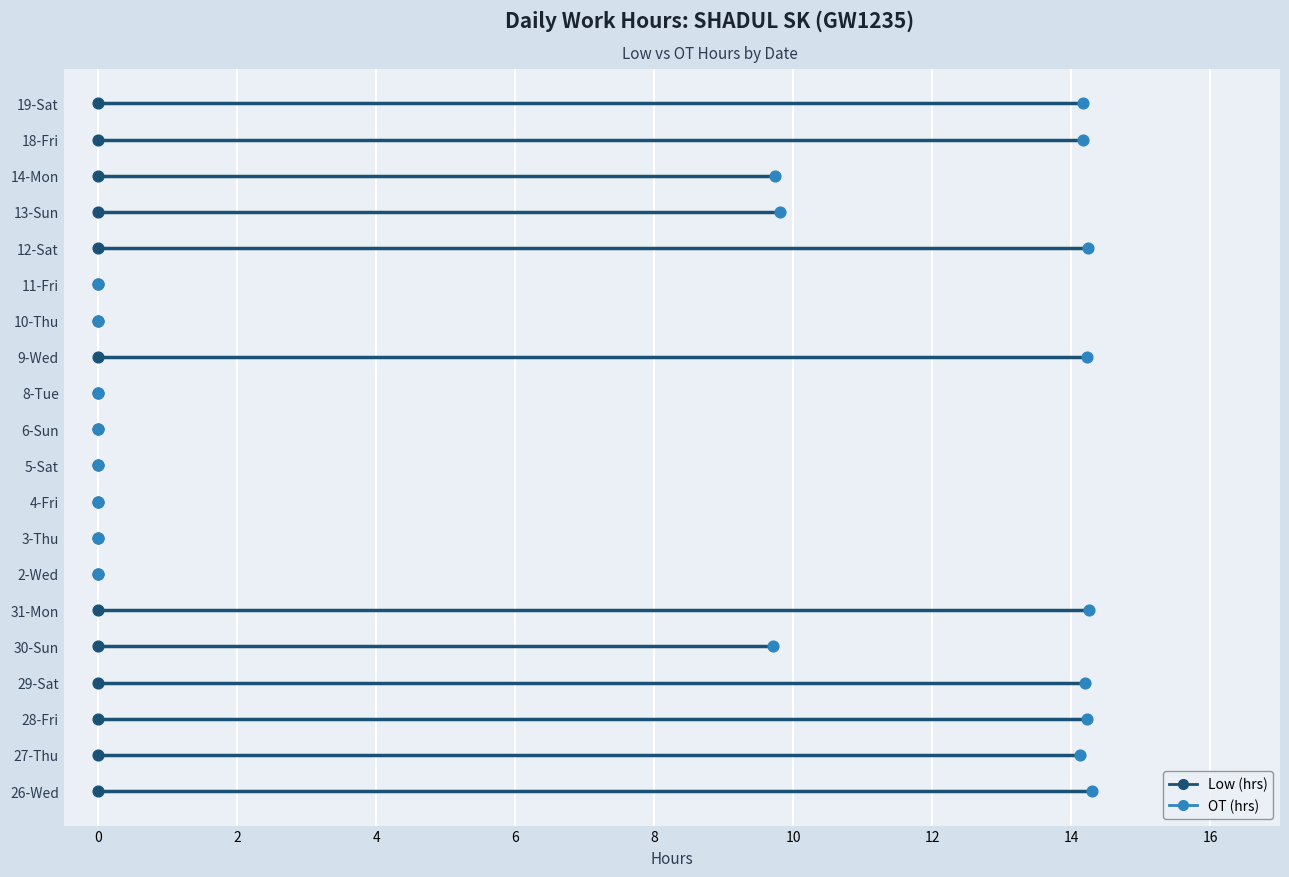

Which series has the largest total across all categories?

OT (hrs)